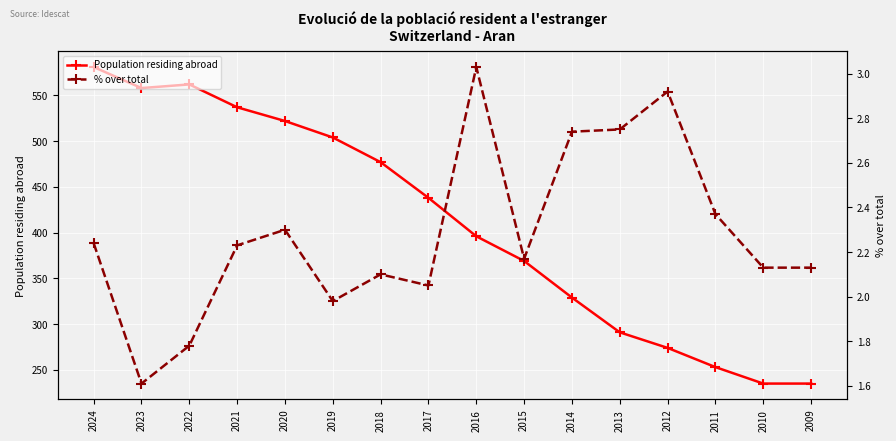

List the labels in order of % over total value, smallest first.

2023, 2022, 2019, 2017, 2018, 2010, 2009, 2015, 2021, 2024, 2020, 2011, 2014, 2013, 2012, 2016